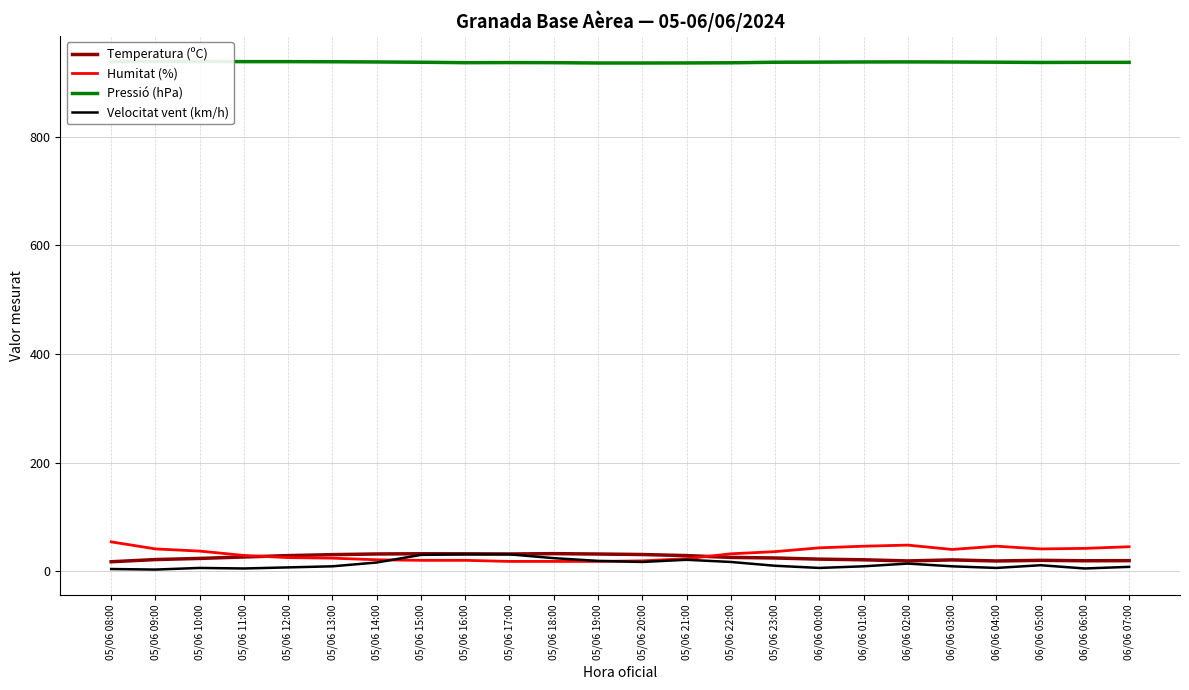

What is the maximum value for Humitat (%)?

54.0